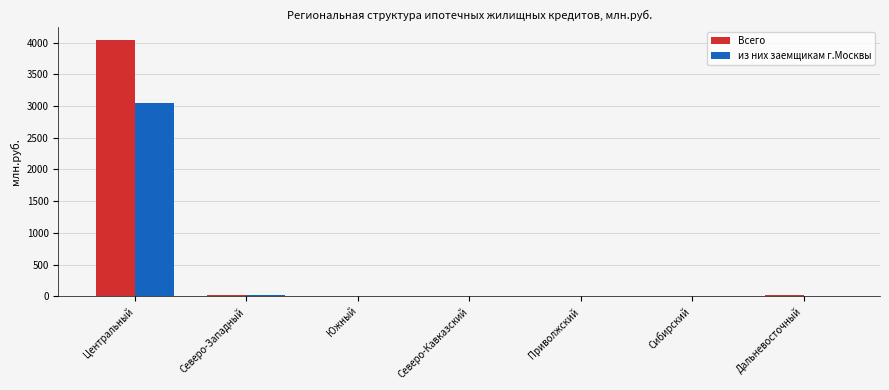

The value of из них заемщикам г.Москвы at Северо-Кавказский is 0. True or false?

True